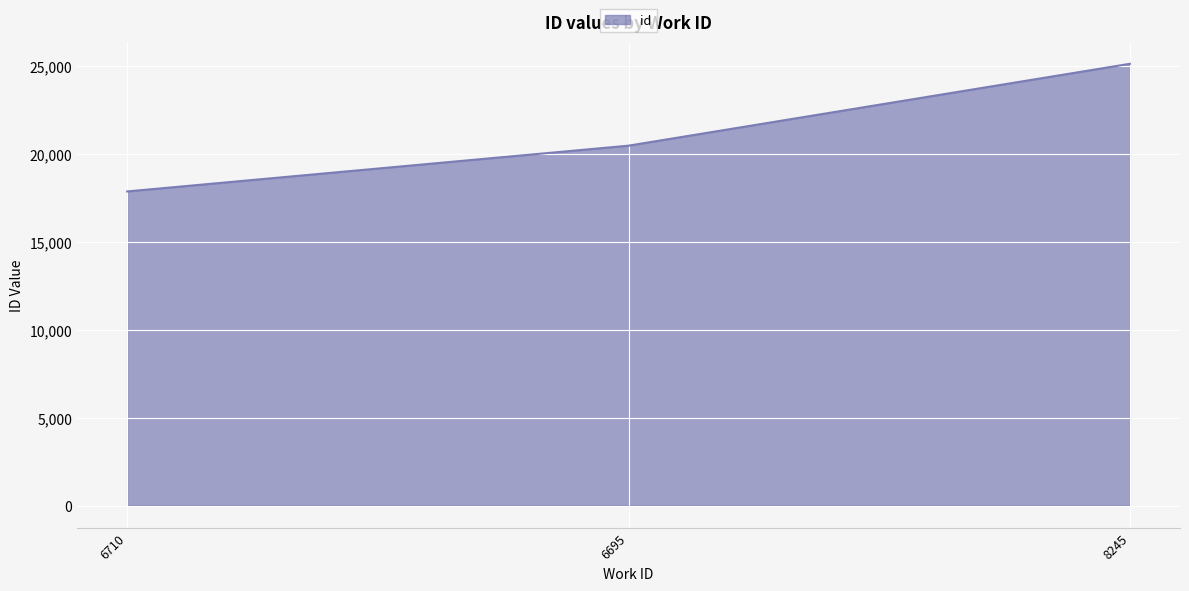

At which label is the value closest to 21483?

6695